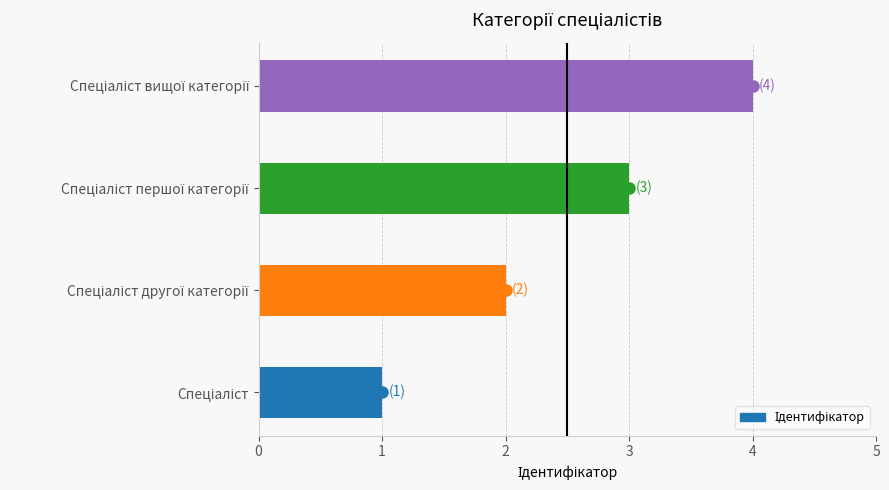

What is the sum of all values?

10